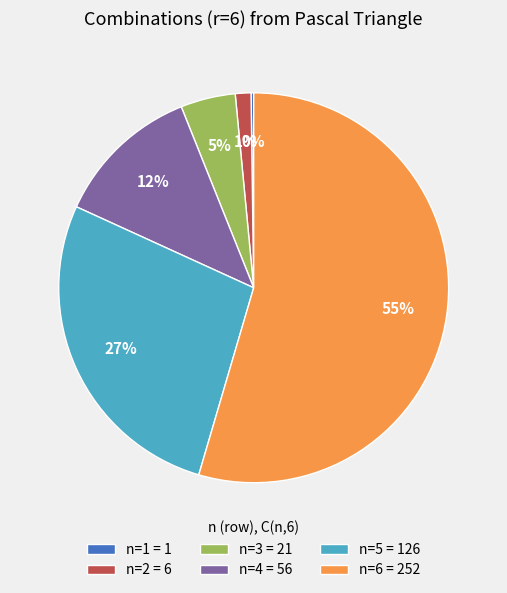

To the nearest percent, what is the difference between the n=4 = 56 and n=2 = 6 slice percentages?

11%